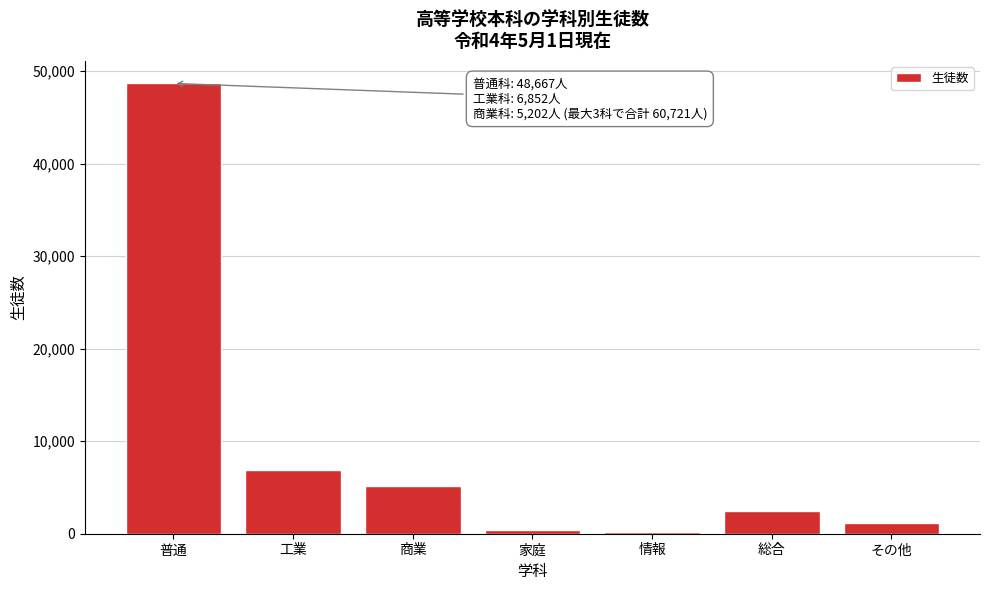

Reading left to right, what are all the values shown in this chart?

普通=48667	工業=6852	商業=5202	家庭=357	情報=135	総合=2453	その他=1145